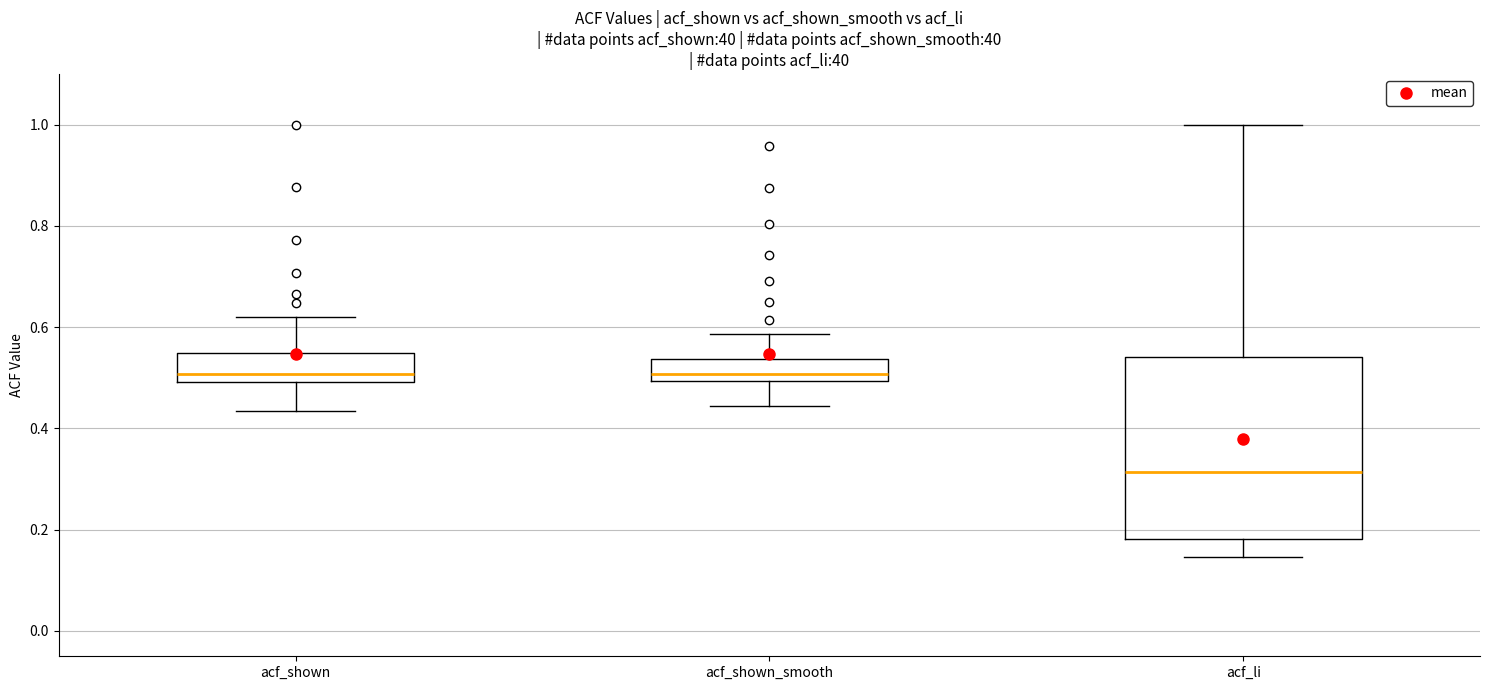

Comparing the boxes themselves (not the whiskers), which one is the tallest?

acf_li